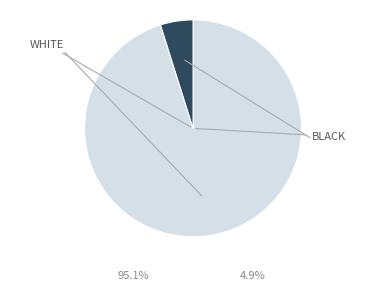

Is there a majority slice in this chart?

Yes